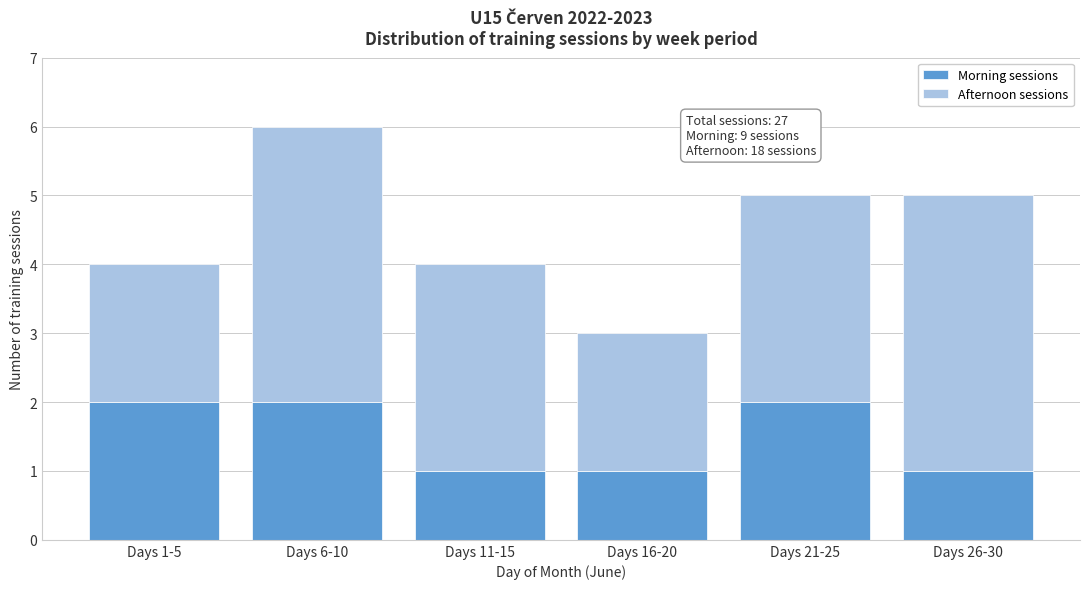

Reading left to right, transcribe the values for Morning sessions.

2	2	1	1	2	1